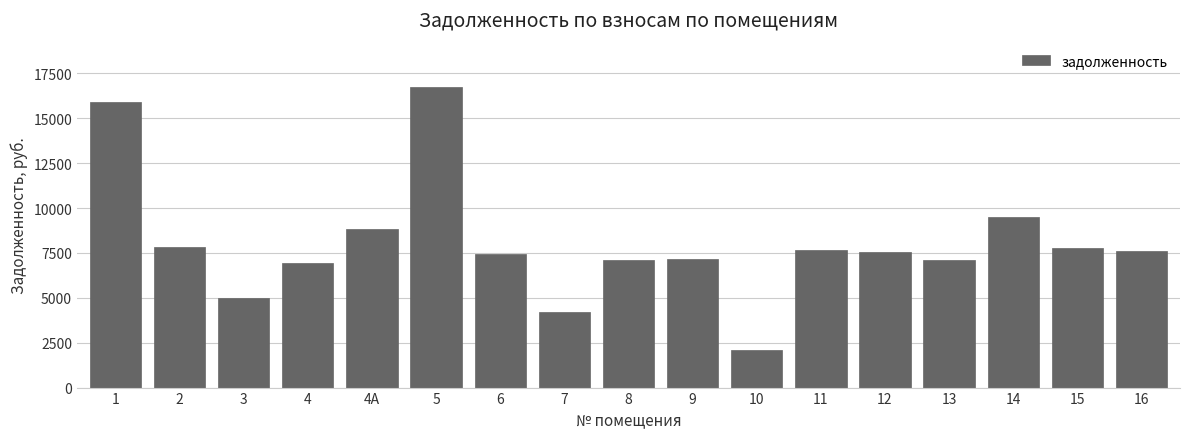

What is the ratio of the value at 2 to the value at 7?

1.9